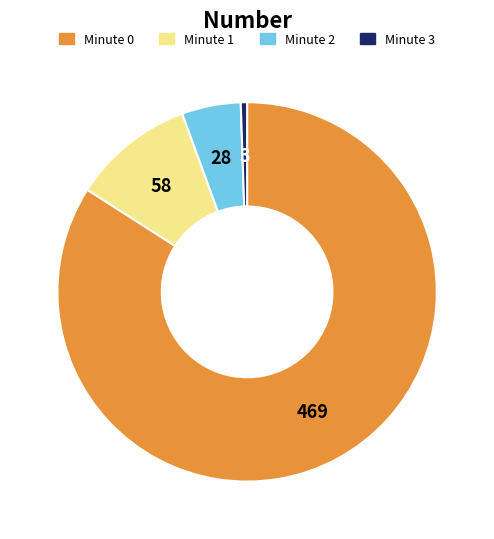

Do Minute 2 and Minute 1 together represent more than half of the pie?

No